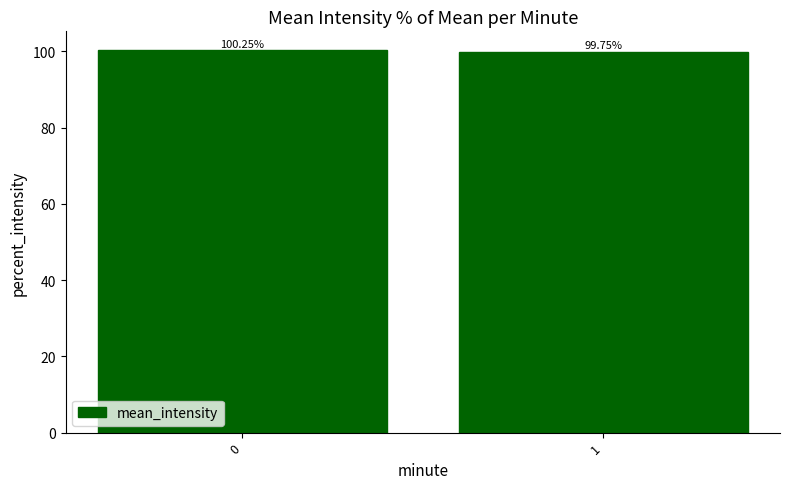

Count the values in the range 99 to 100.

1